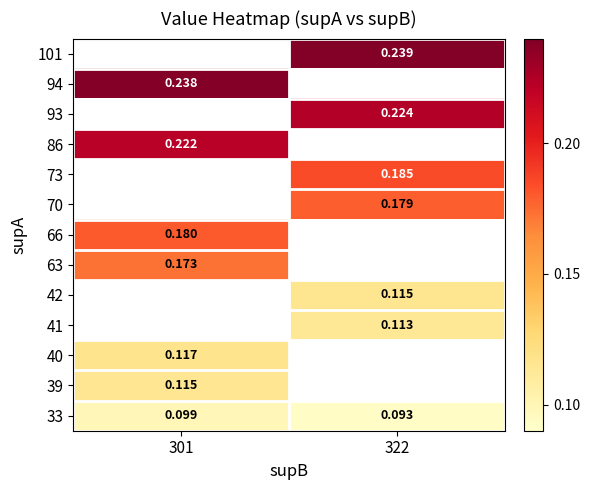

Is the value of 86 at 301 greater than the value of 93 at 322?

No